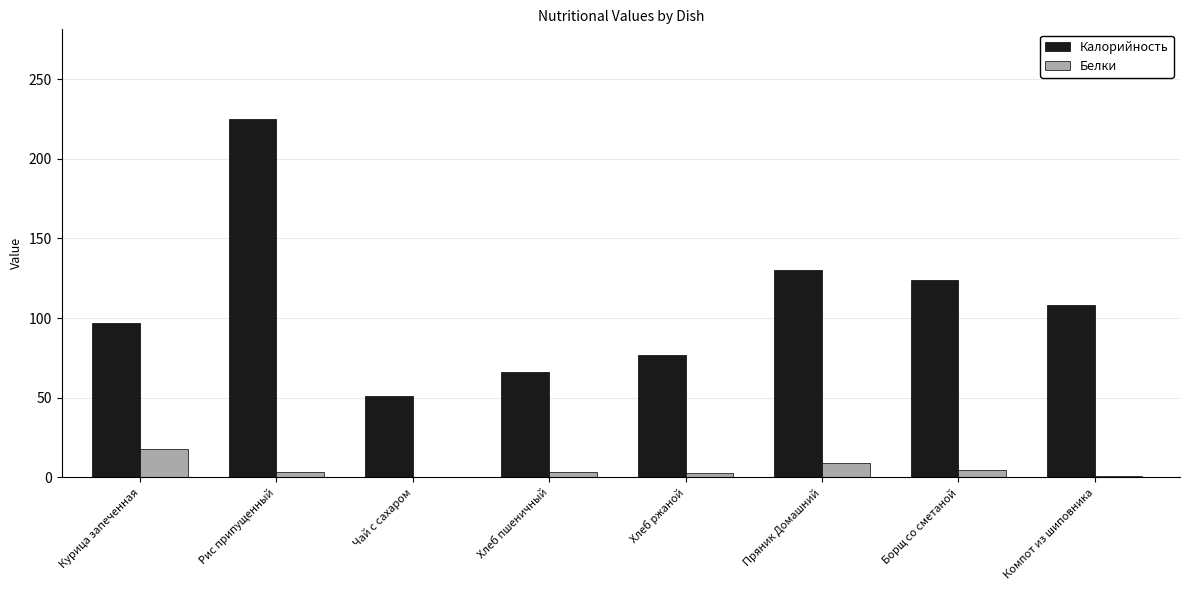

Read the Белки value at Компот из шиповника.

0.7